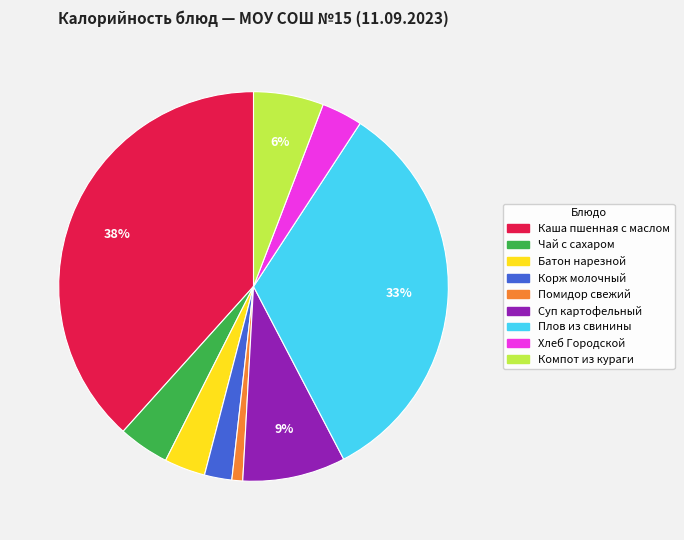

Which category has the smallest portion of the pie?

Помидор свежий